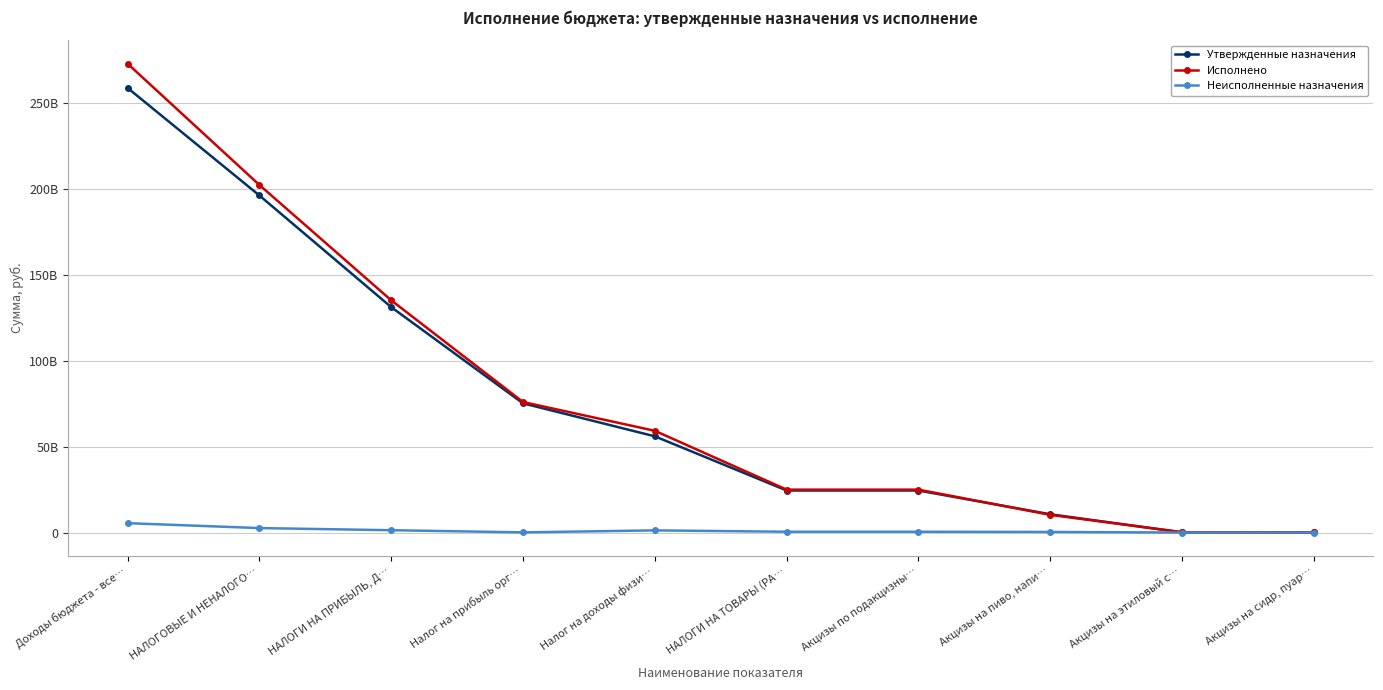

True or false: Неисполненные назначения and Исполнено intersect in this chart.

False